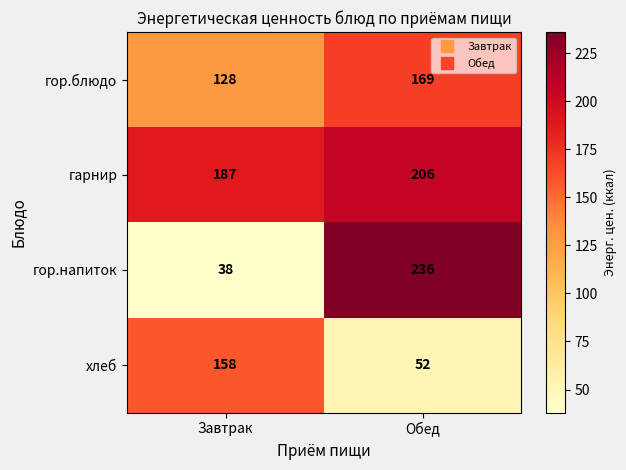

The гарнир series shows 187 at Завтрак. True or false?

True